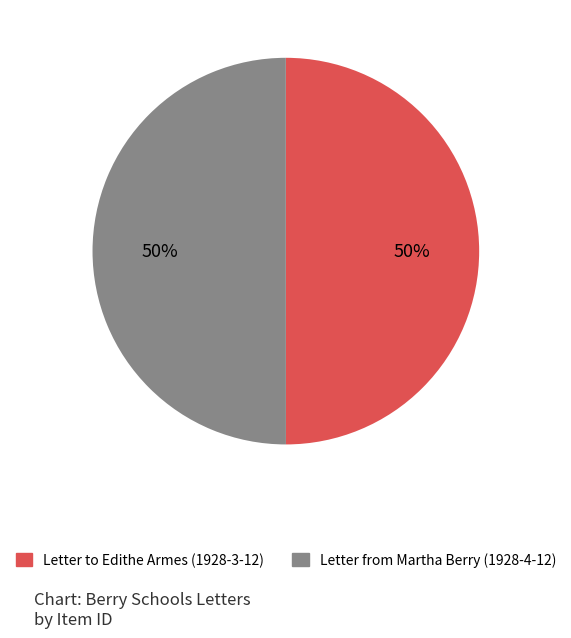

The Letter to Edithe Armes (1928-3-12) slice represents 57% of the pie. True or false?

False